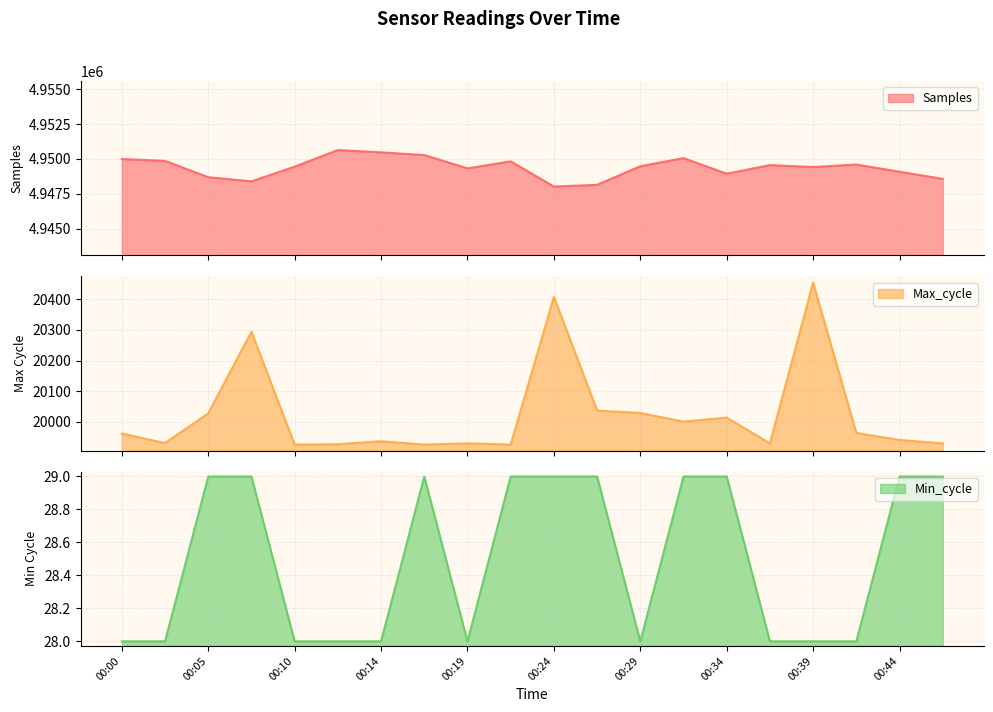

At how many categories does at least one series exceed 3501689?

20